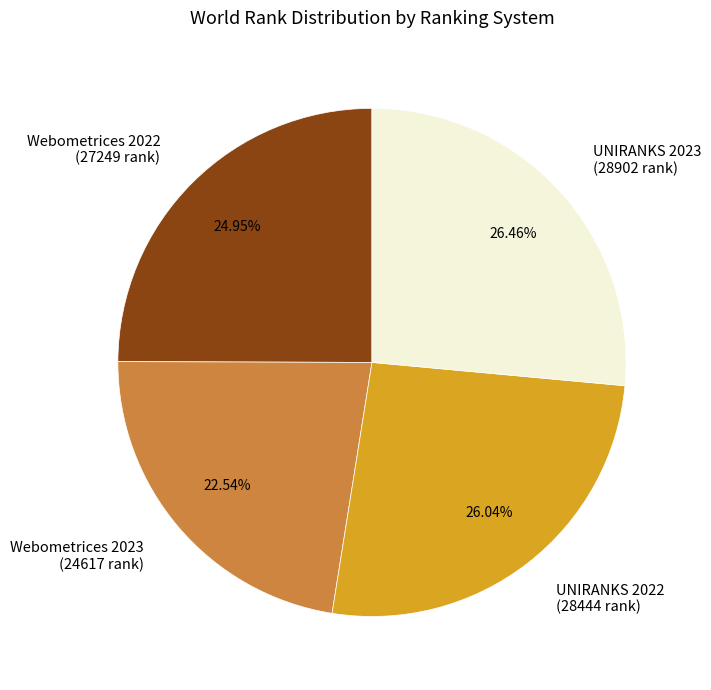

To the nearest percent, what is the difference between the largest and smallest slice percentages?

4%